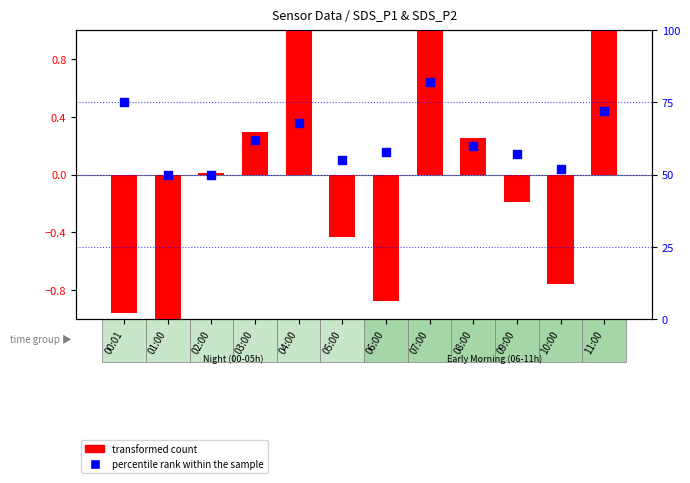

Which series has the largest Y range (max minus min)?

percentile rank within the sample